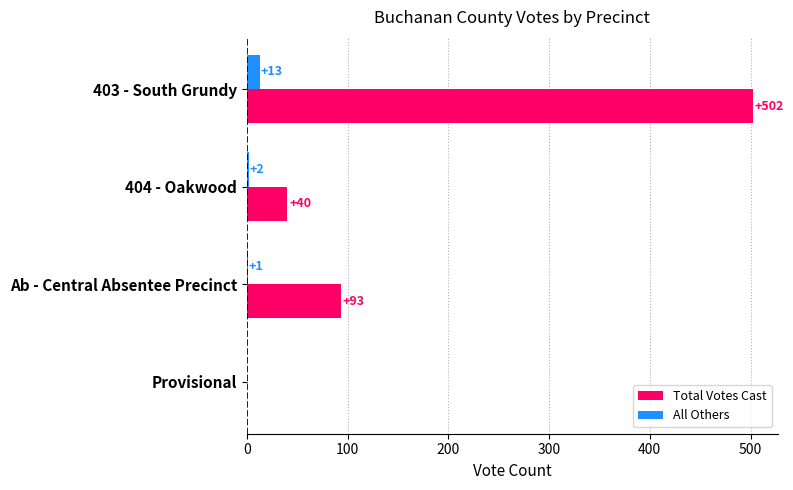

Is it true that All Others equals 13 at 403 - South Grundy?

True